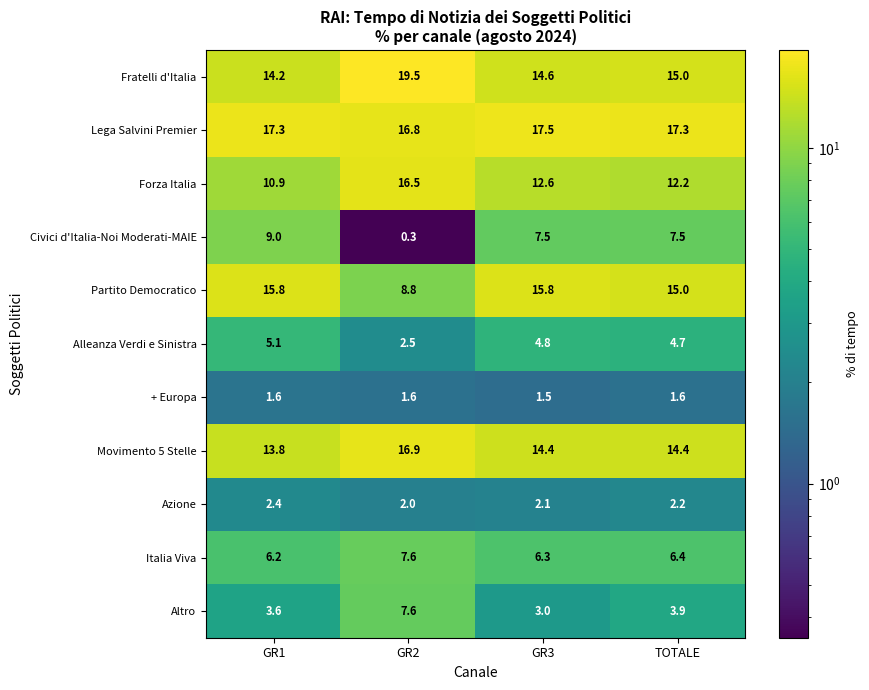

Which category has the highest value across all series?

GR2